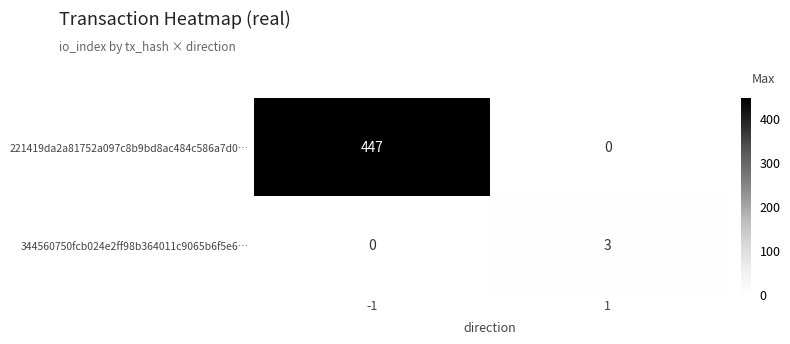

Count the number of data series in this chart.

2